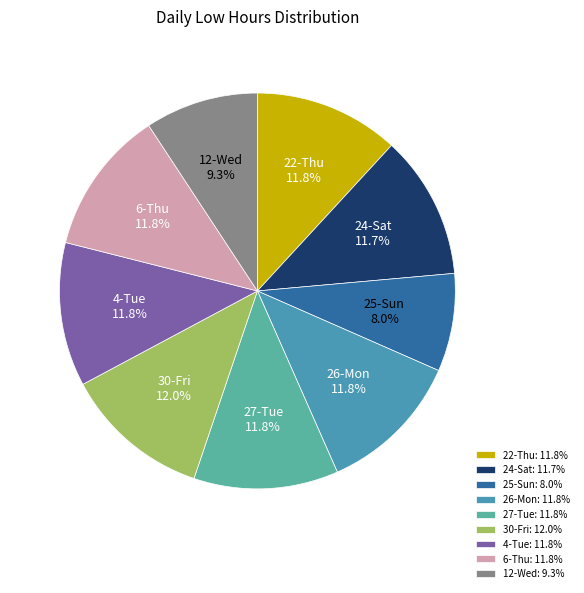

The 26-Mon slice represents 12% of the pie. True or false?

True